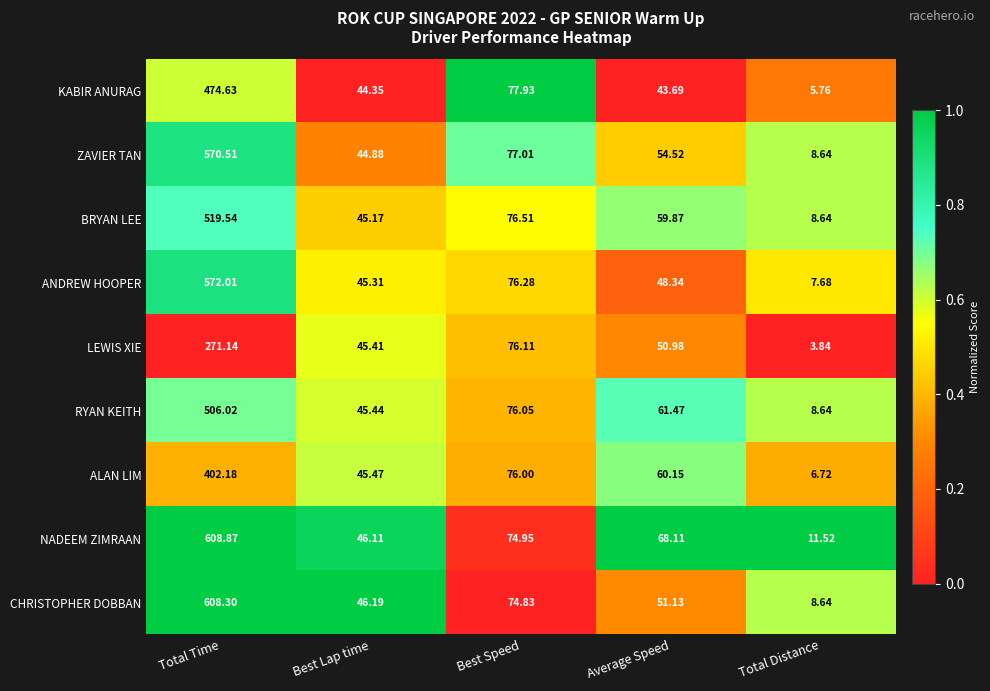

At Average Speed, list the series in order from smallest to largest.

KABIR ANURAG, ANDREW HOOPER, LEWIS XIE, CHRISTOPHER DOBBAN, ZAVIER TAN, BRYAN LEE, ALAN LIM, RYAN KEITH, NADEEM ZIMRAAN